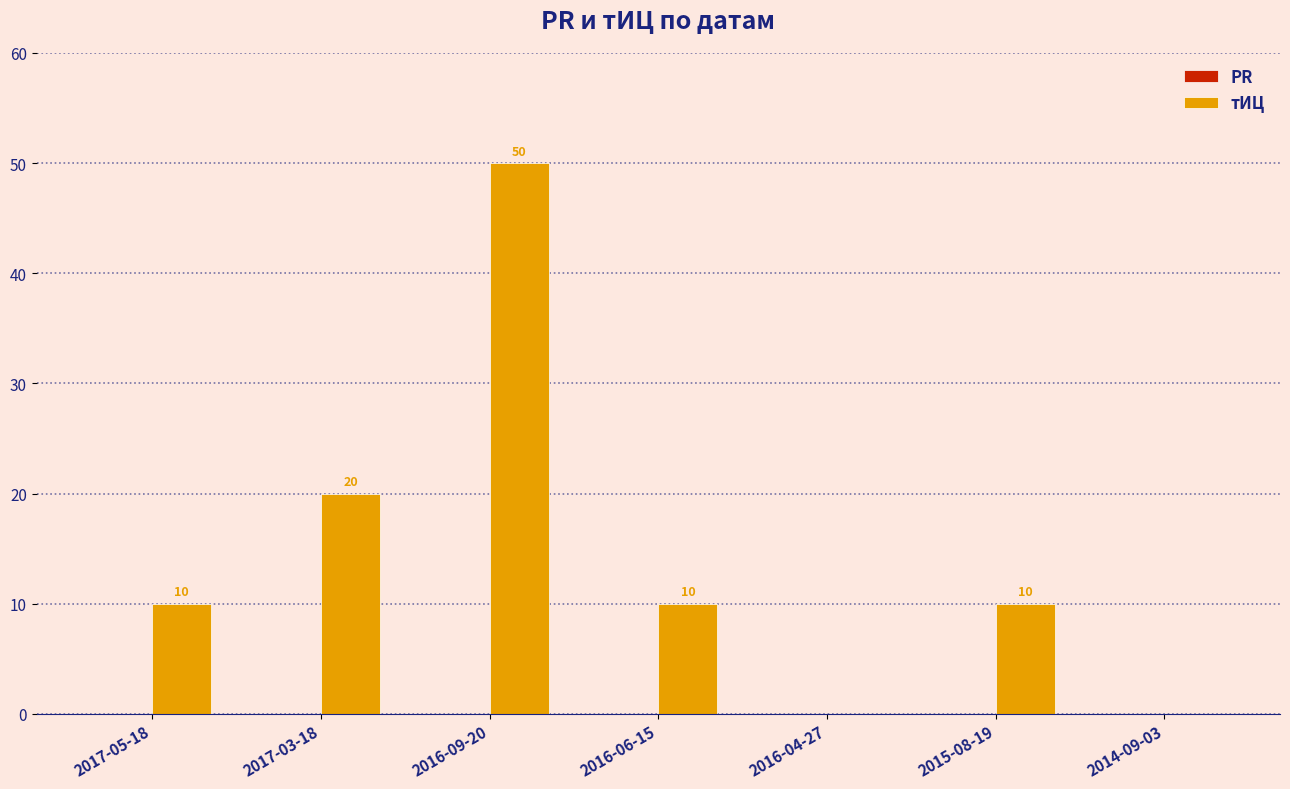

What is the sum of the values at 2017-03-18 and 2016-04-27?

20